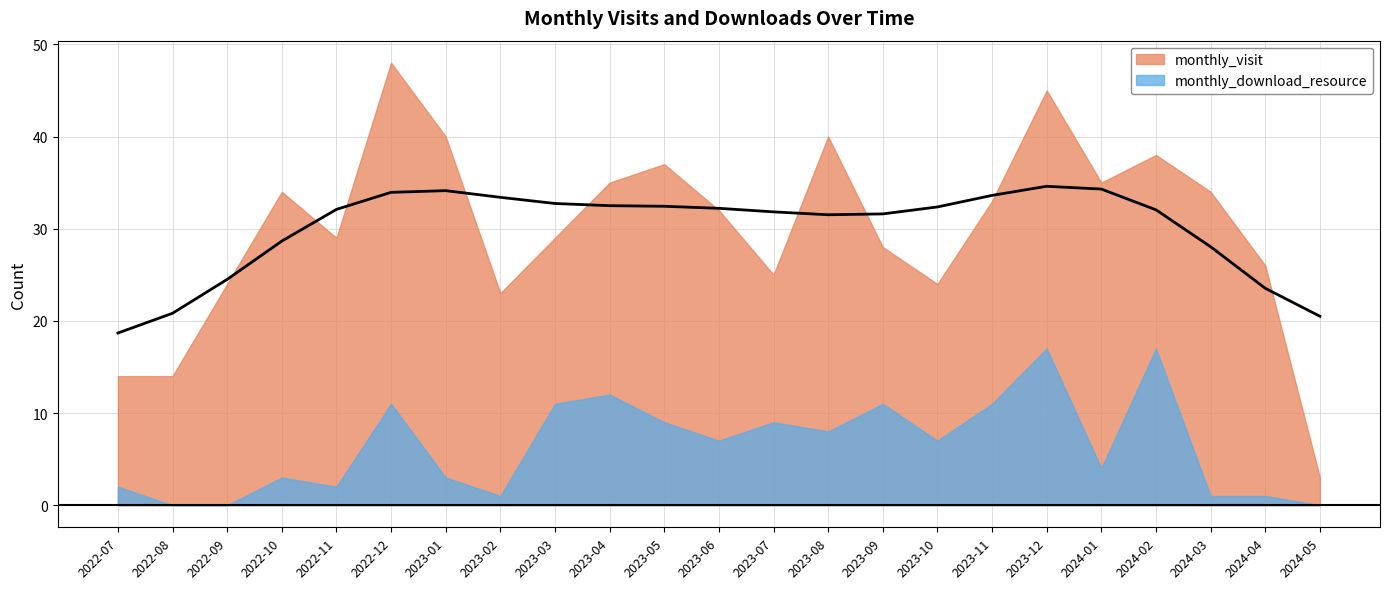

How many lines are shown in the chart?

2